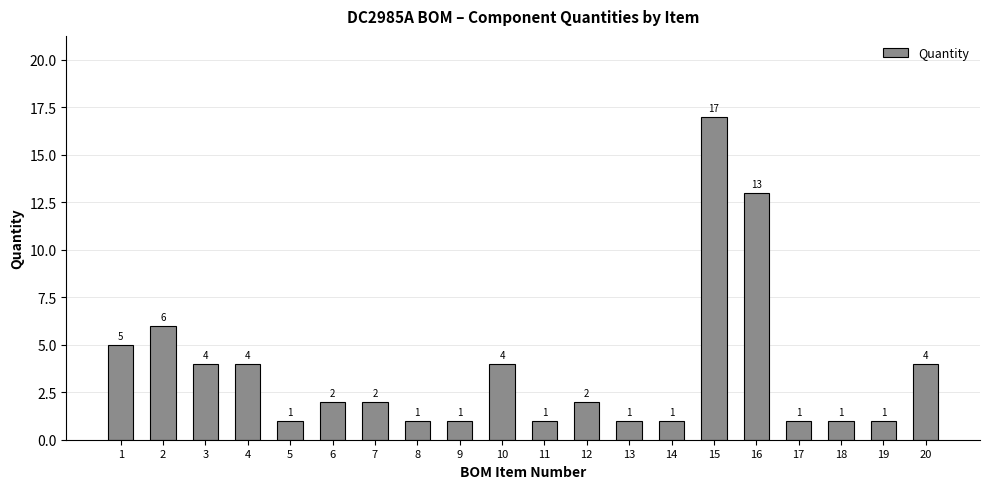

What is the maximum value shown in the chart?

17